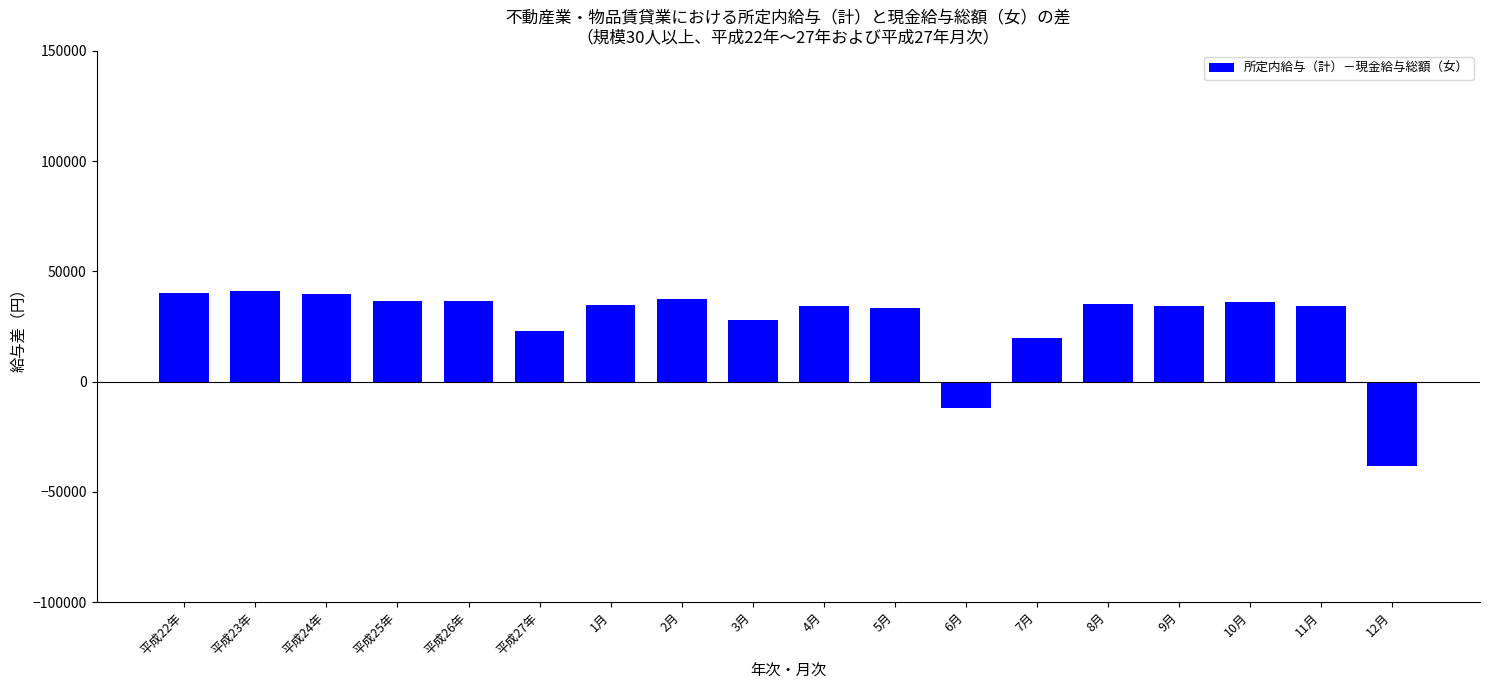

Read the value at 10月, to the nearest 50.

36300